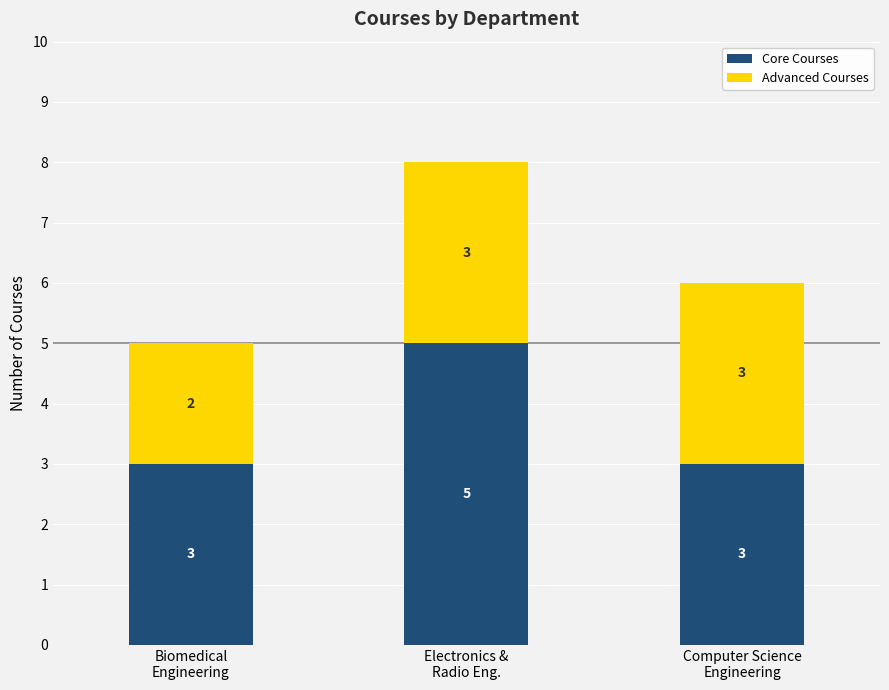

The Core Courses series shows 5 at Electronics &
Radio Eng.. True or false?

True